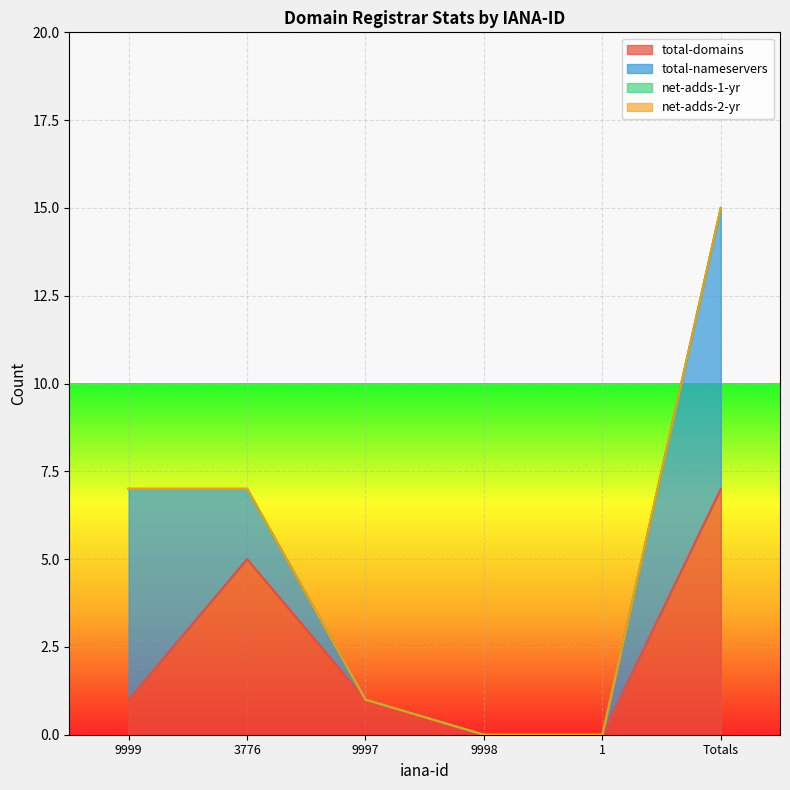

What is the label of the 5th point from the right?

3776